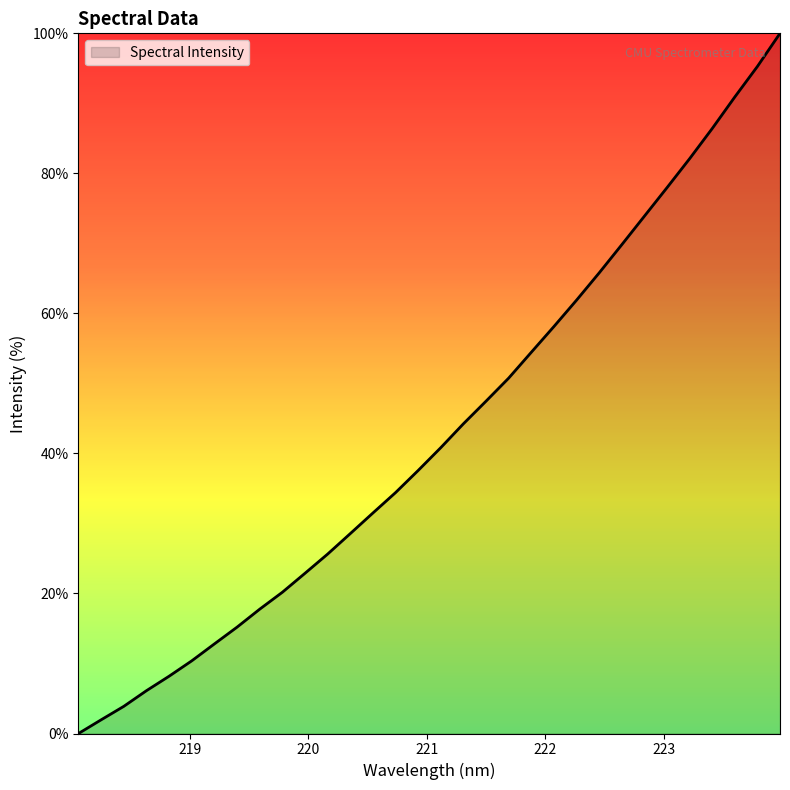

What is the maximum value shown in the chart?

100.0